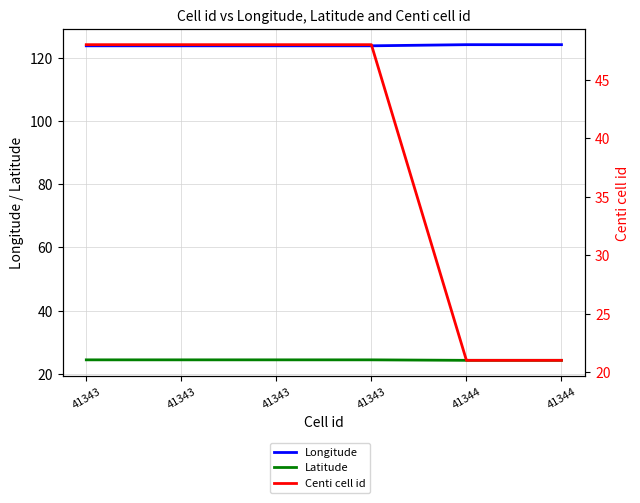

True or false: Longitude and Latitude cross at least once.

False